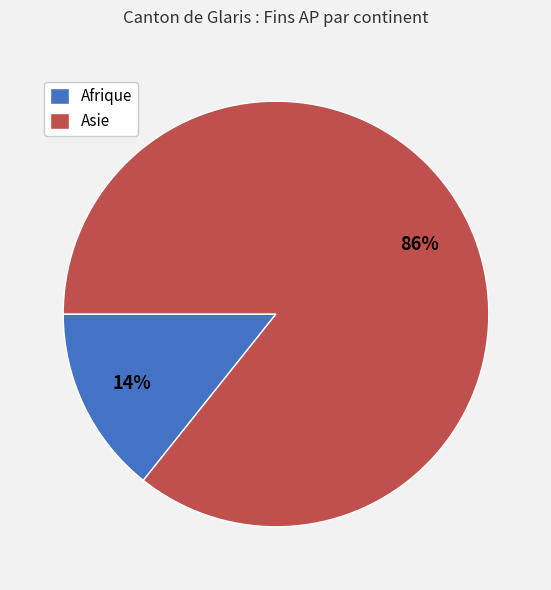

Which category accounts for the majority?

Asie